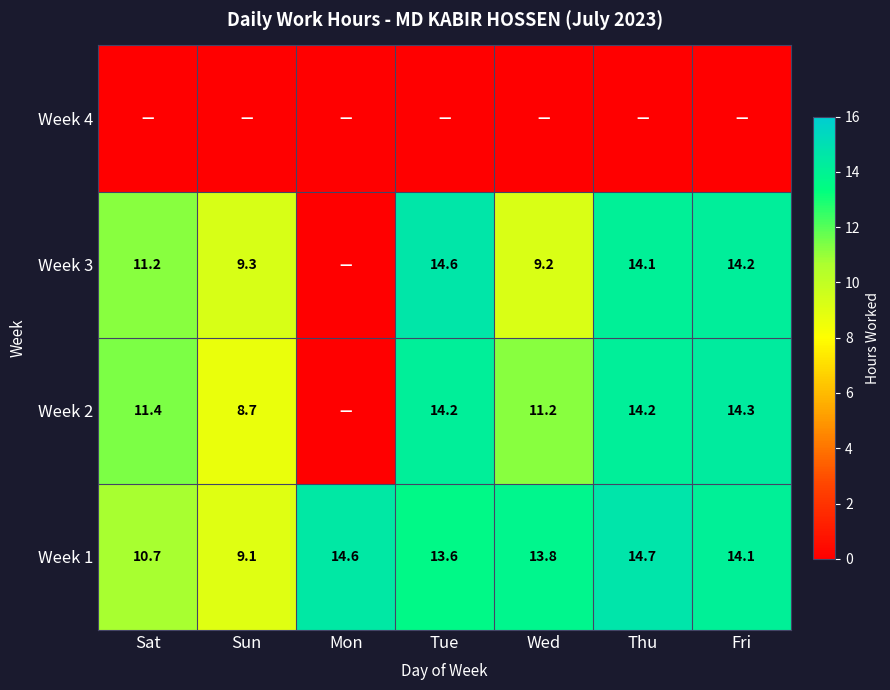

What is the average value of the Week 1 series?

12.9